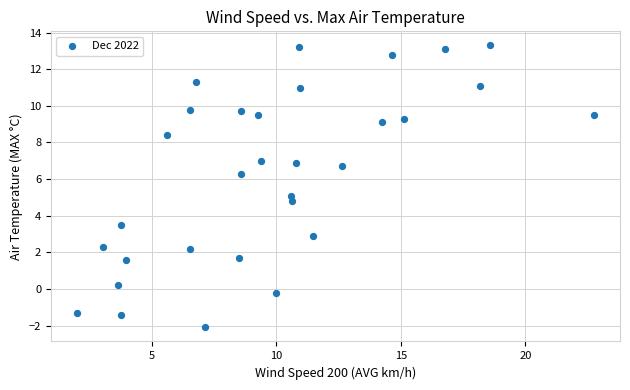

What is the range of X values (max minus min)?

20.8